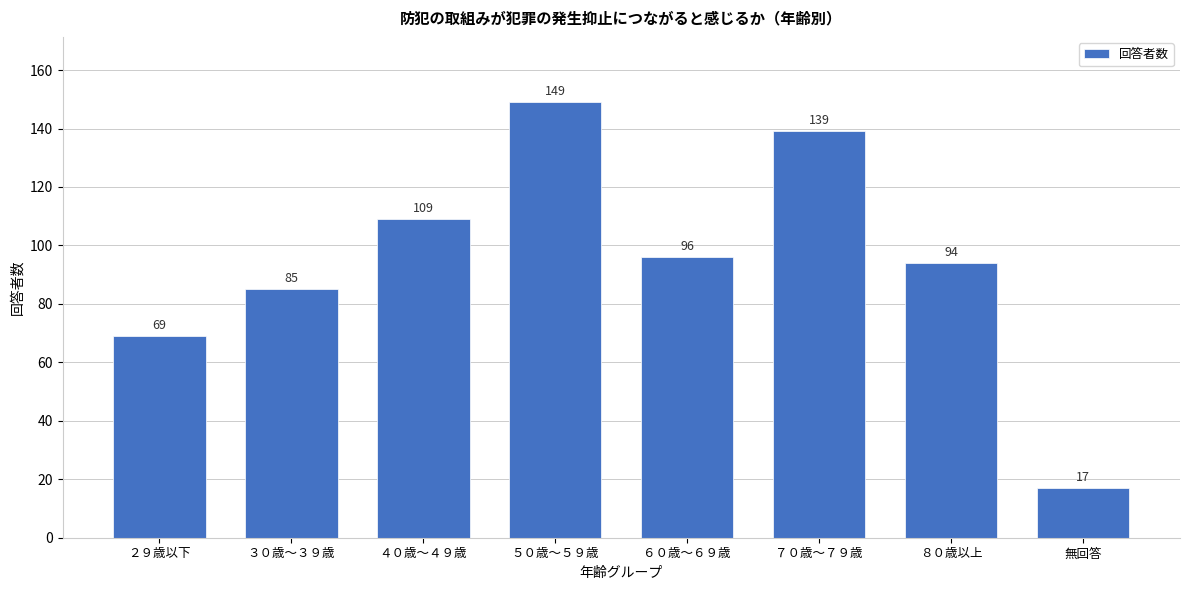

Reading left to right, extract all data points from this chart.

69	85	109	149	96	139	94	17